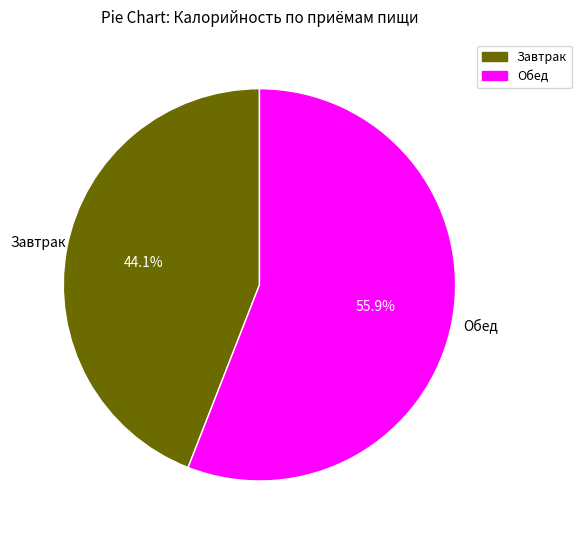

The Завтрак slice represents 34% of the pie. True or false?

False